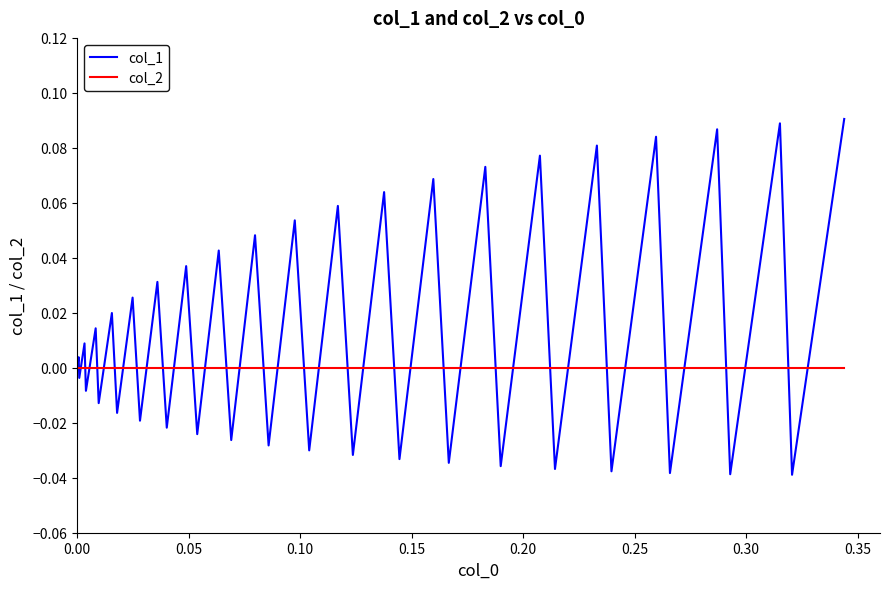

Which series has the widest spread of values?

col_1